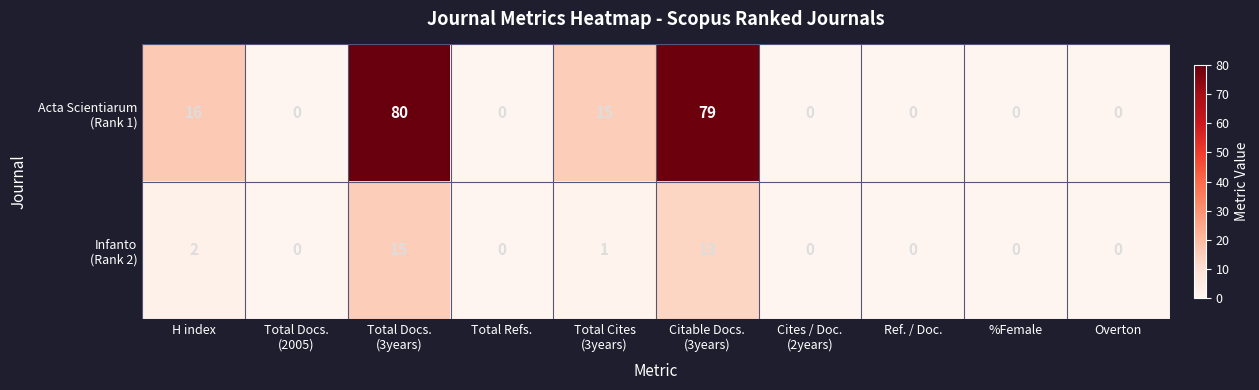

Count the number of categories in the chart.

10